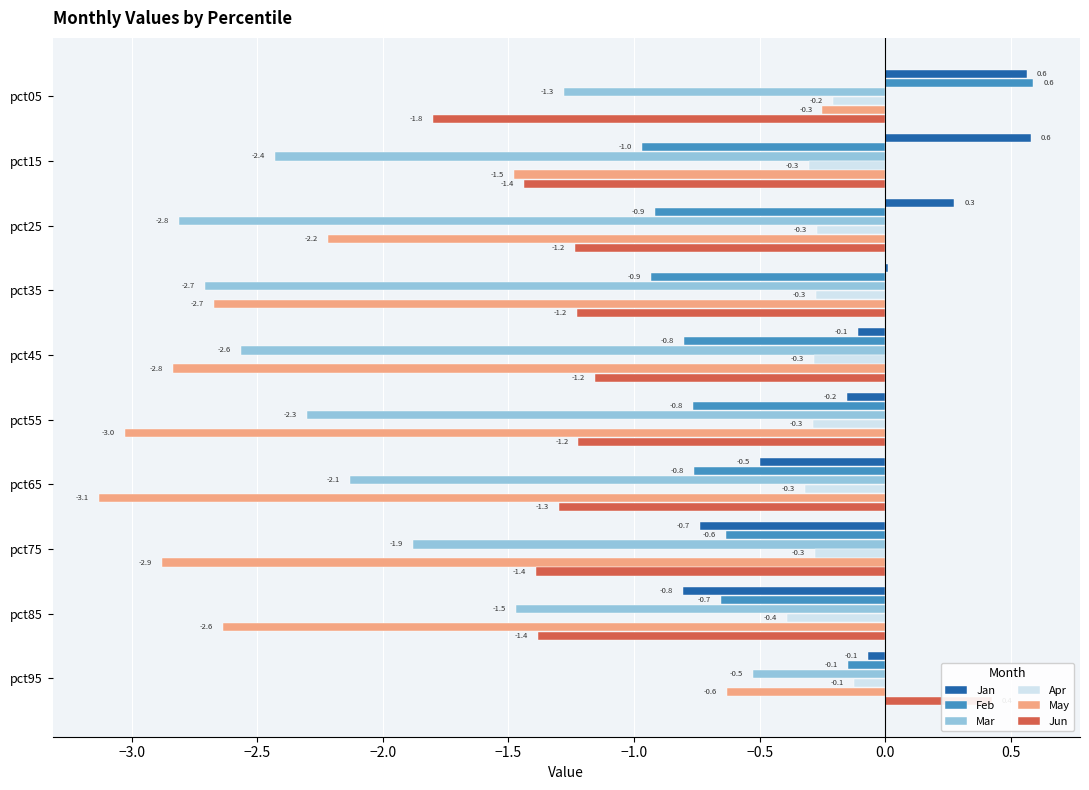

Which series has the widest spread of values?

May